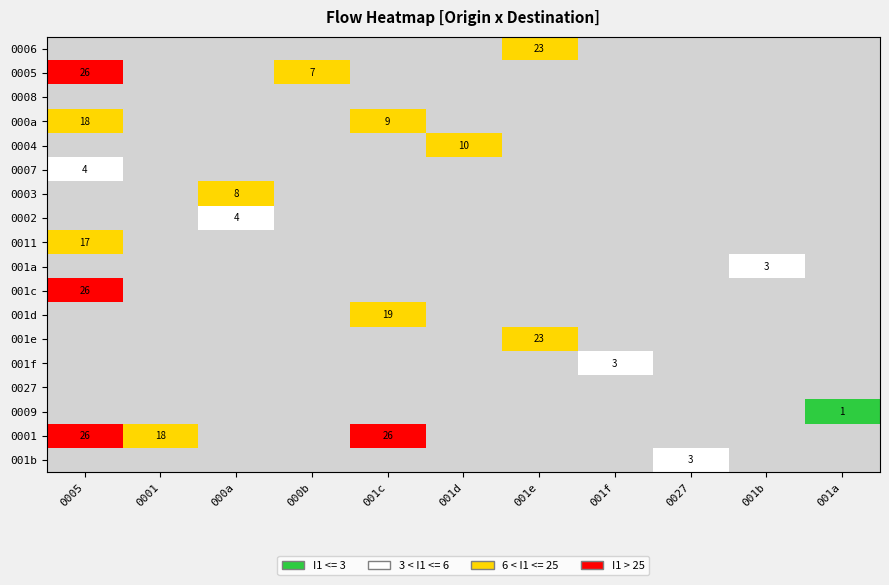

What is the sum of all 0005 values?

33